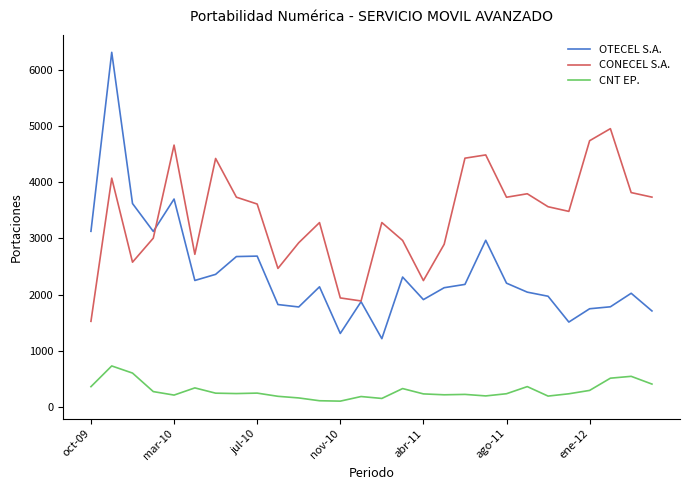

In CONECEL S.A., how many points are lower than both neighbors (excluding endpoints)?

7